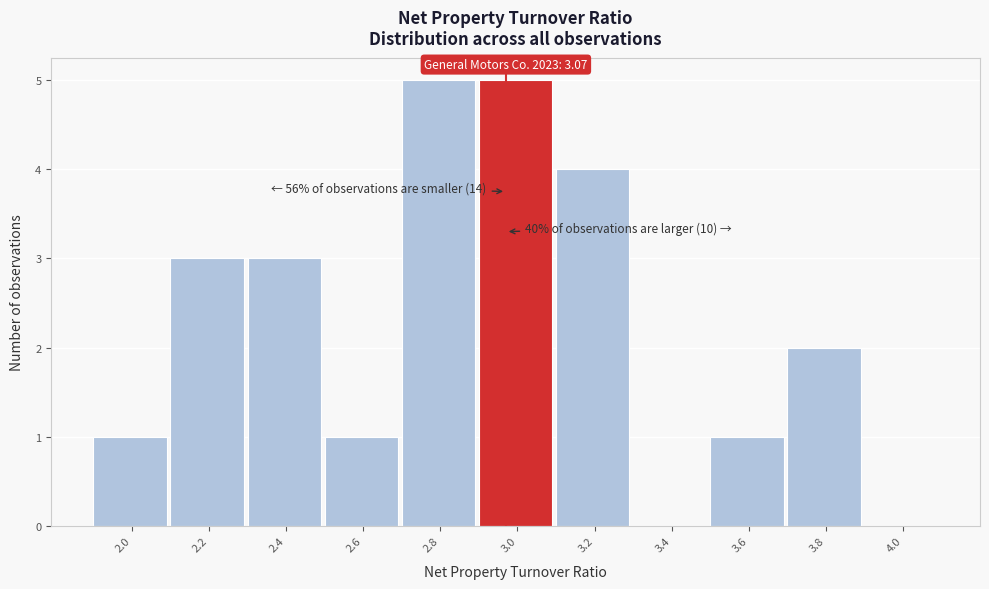

Reading left to right, list all the values displayed in this chart.

2.0=1	2.2=3	2.4=3	2.6=1	2.8=5	3.0=5	3.2=4	3.4=0	3.6=1	3.8=2	4.0=0